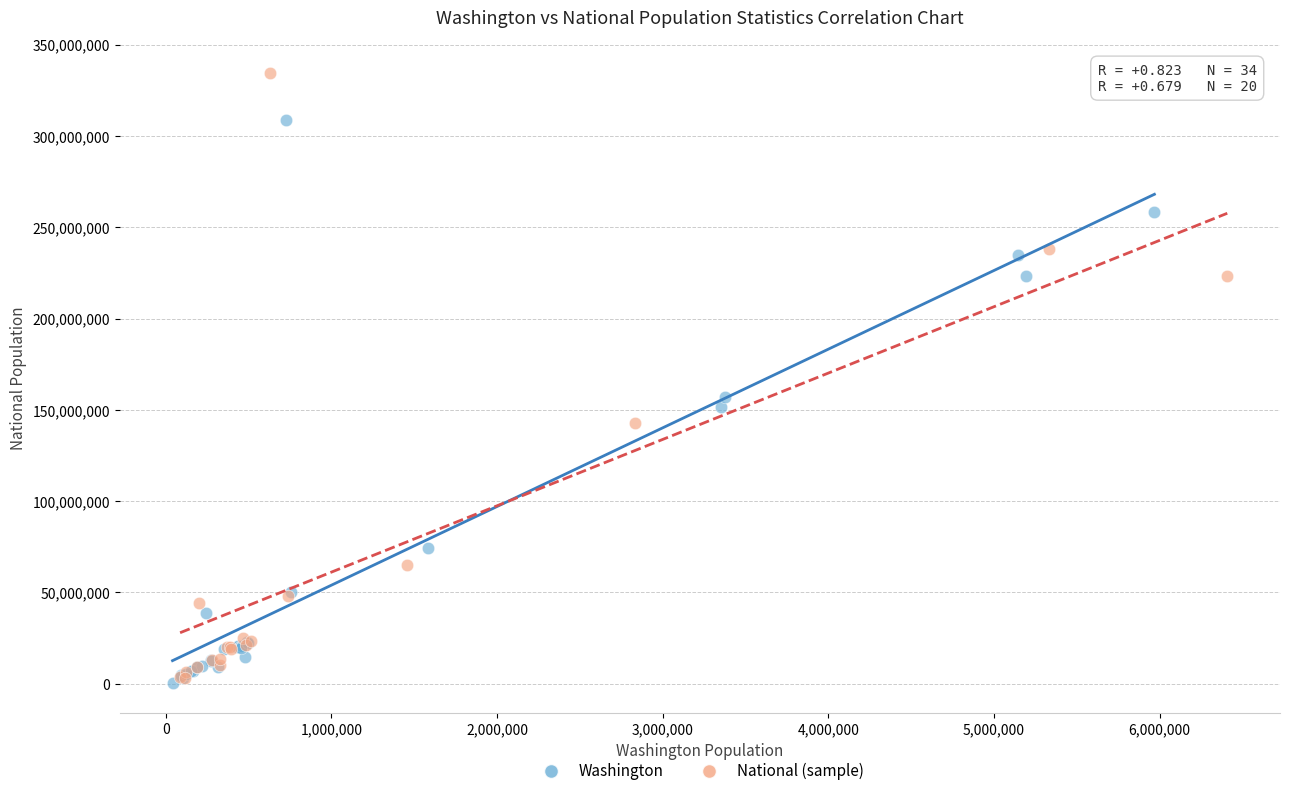

Which series has the largest Y range (max minus min)?

National (sample)